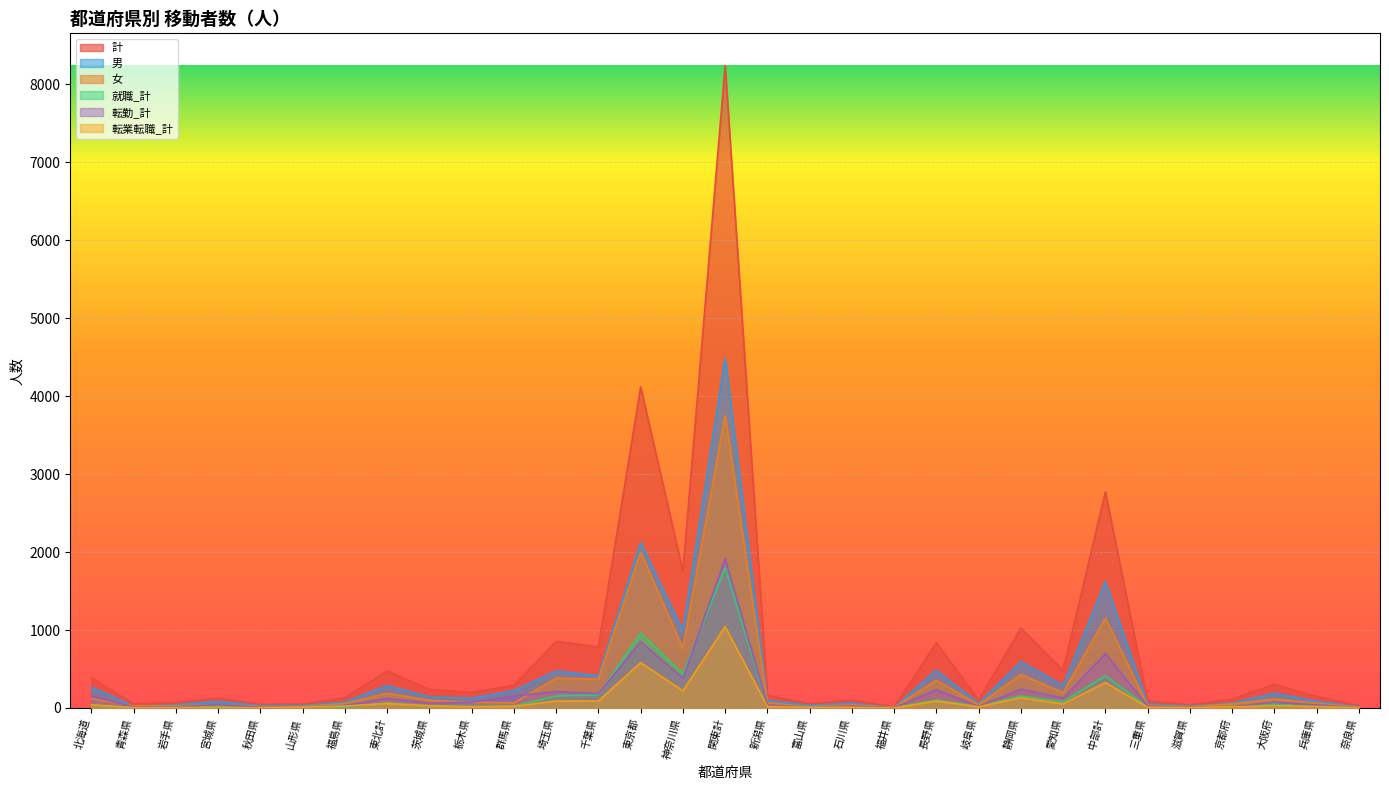

Rank the categories by 転業転職_計 value from lowest to highest.

福井県, 秋田県, 奈良県, 青森県, 岩手県, 宮城県, 滋賀県, 富山県, 三重県, 石川県, 山形県, 栃木県, 岐阜県, 京都府, 新潟県, 兵庫県, 群馬県, 福島県, 茨城県, 大阪府, 北海道, 愛知県, 東北計, 埼玉県, 千葉県, 長野県, 静岡県, 神奈川県, 中部計, 東京都, 関東計